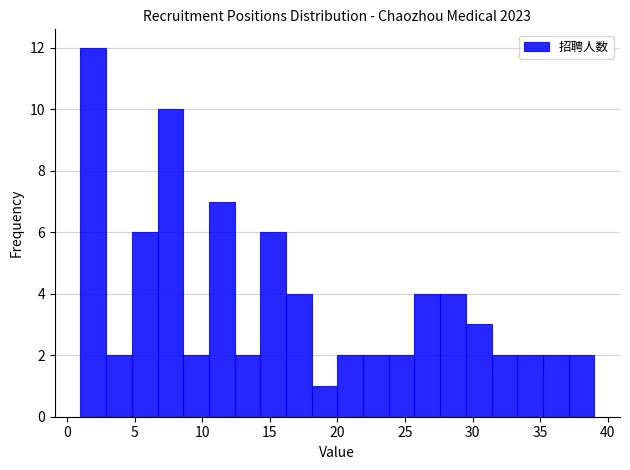

Around what value on the x-axis is the tallest bar? Give the approximate position of its centre, as read against the axis.

2.0